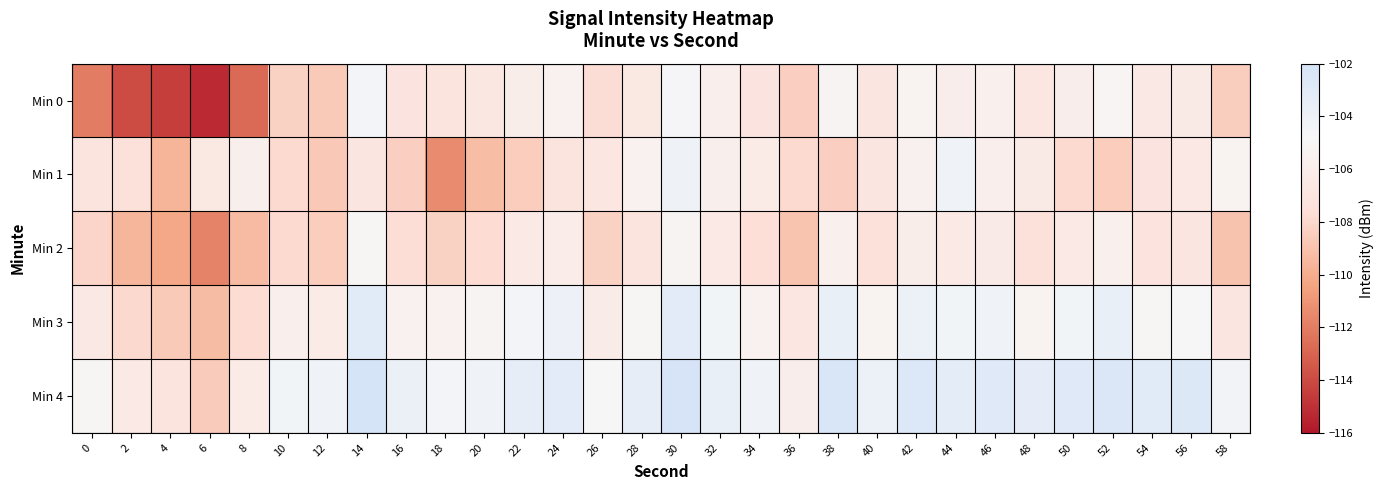

Rank the series by their maximum value, from lowest to highest.

Min 2, Min 0, Min 1, Min 3, Min 4